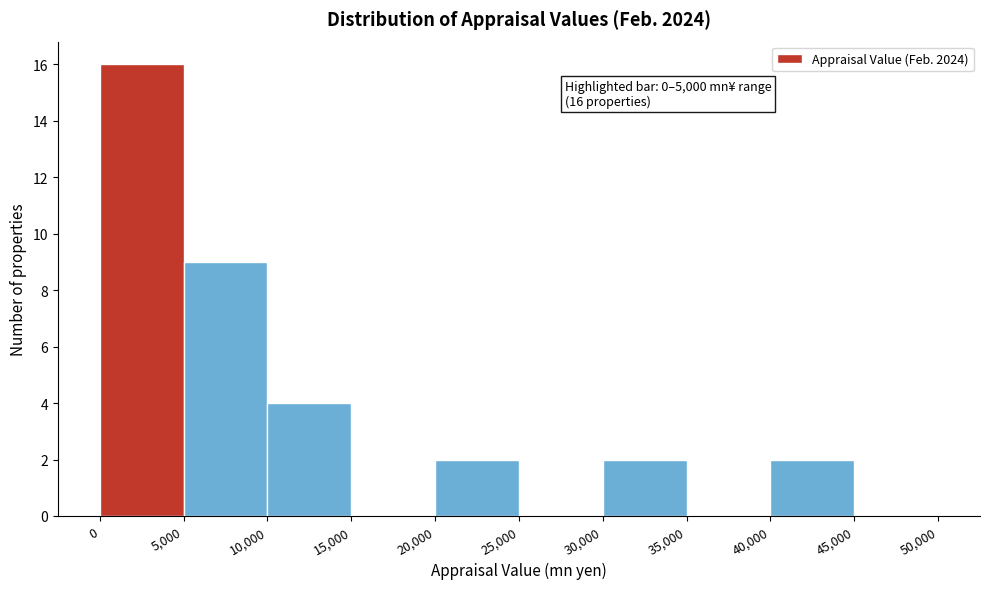

Over which range of the x-axis is the bar tallest?

0 to 5,000